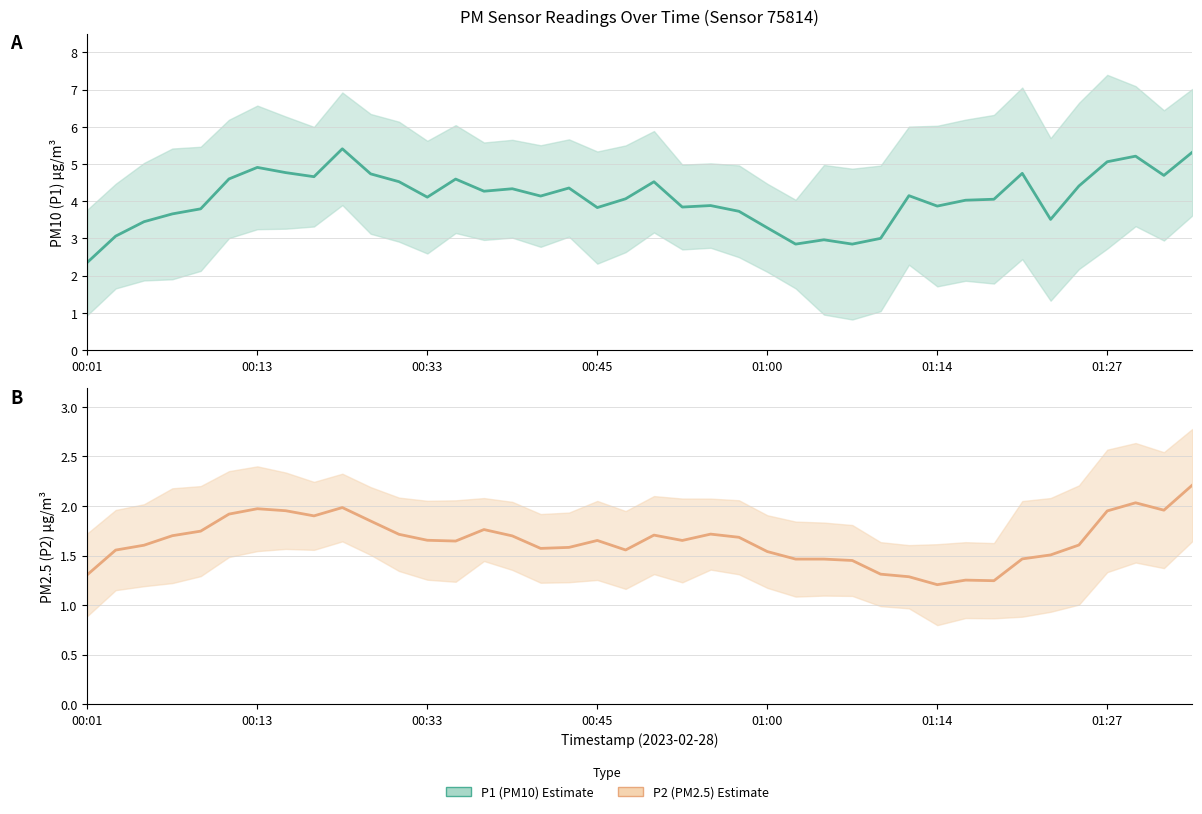

Is the value of P2 (PM2.5) at 39 greater than the value of P1 (PM10) at 8?

No